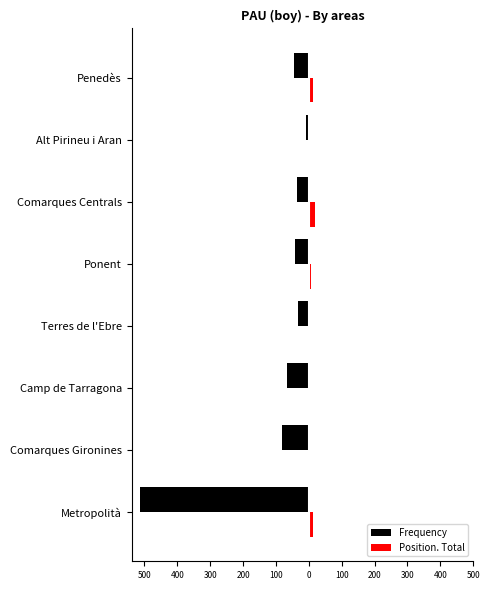

How many groups of bars are there?

8